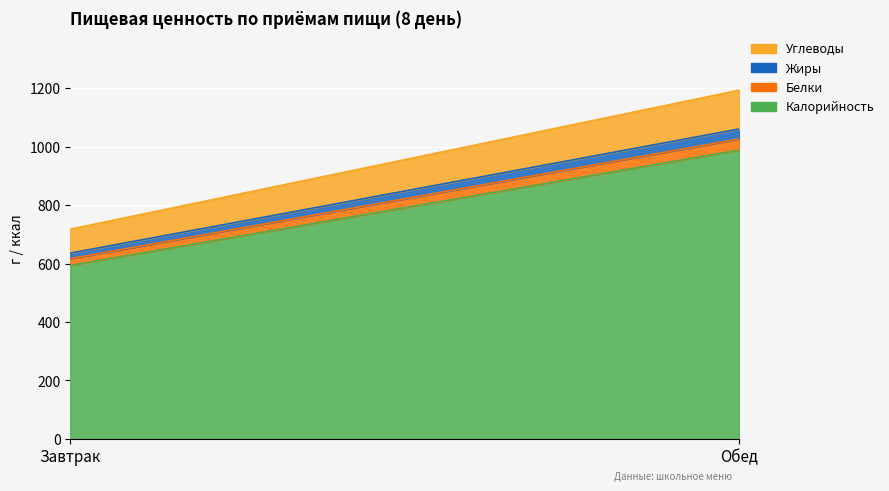

Is the value of Белки at Обед greater than the value of Углеводы at Обед?

No